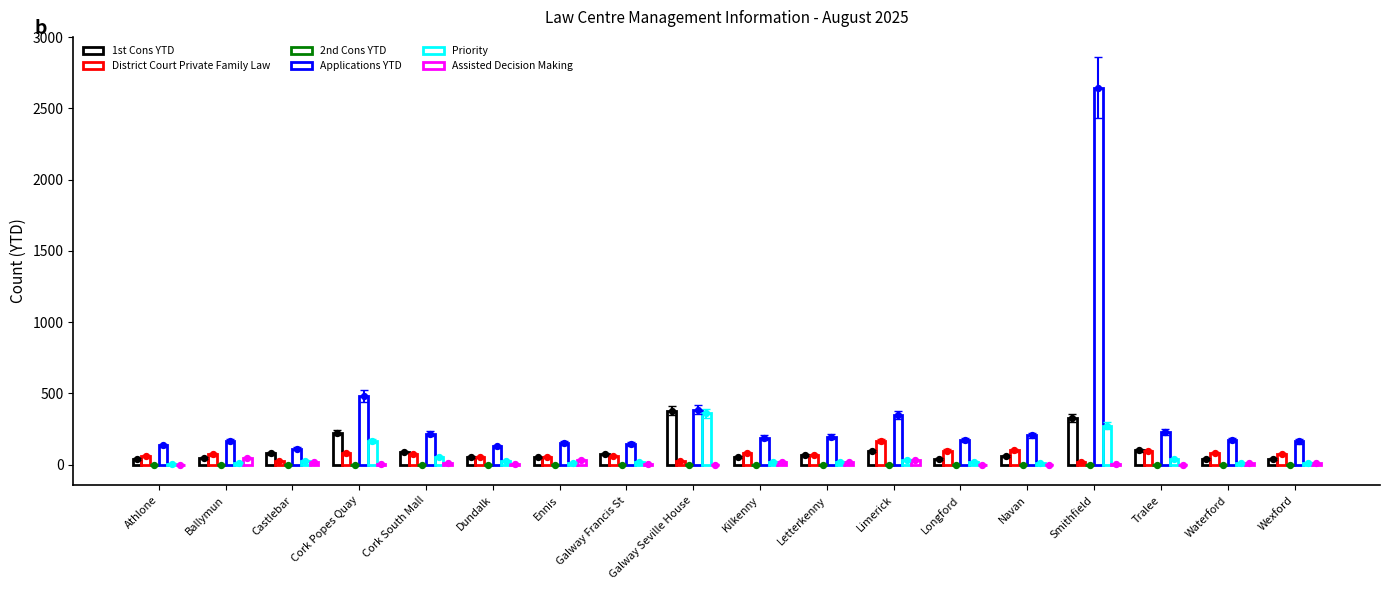

Which series has the widest spread of Y values?

Applications YTD